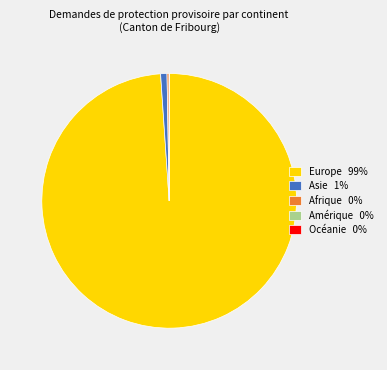

Which slice is the largest?

Europe